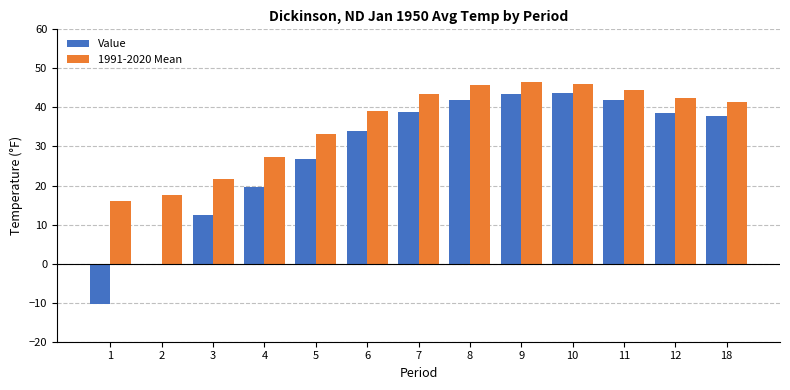

How many bars are there in each group?

2